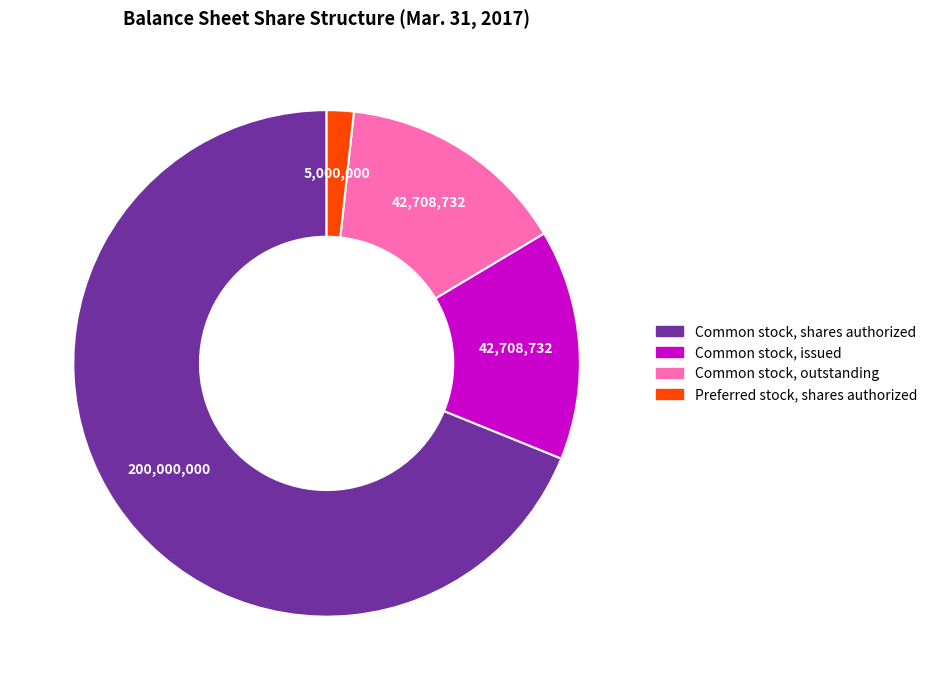

Is there a majority slice in this chart?

Yes